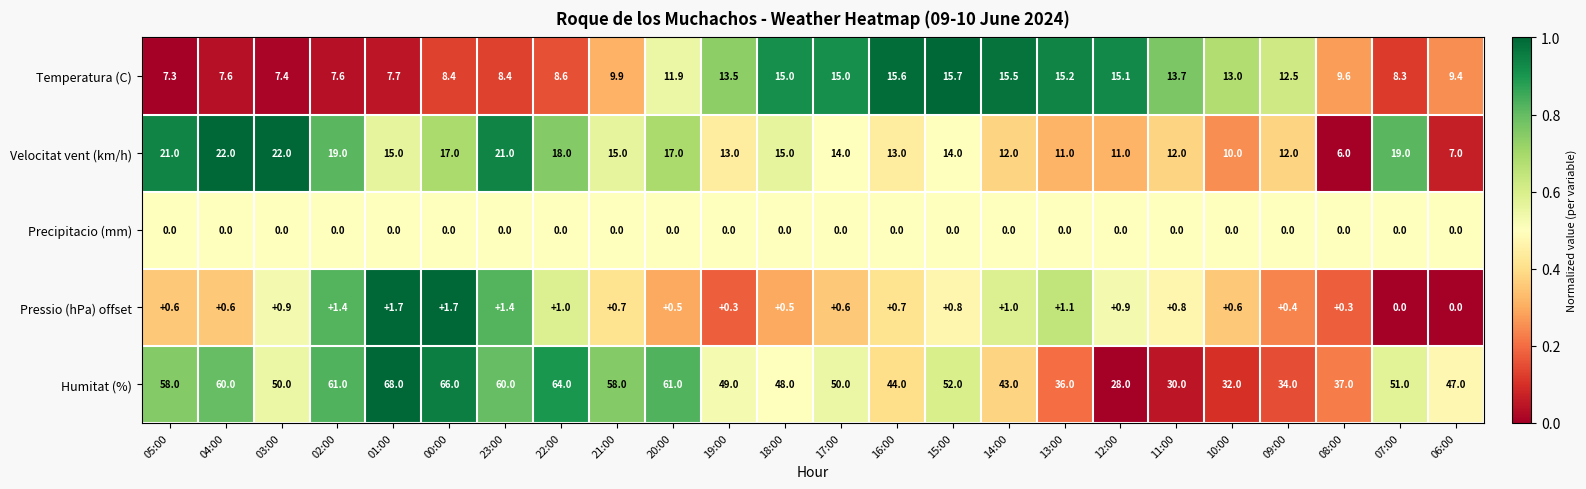

What is the difference between the second highest and second lowest values in the Humitat (%) series?

36.0